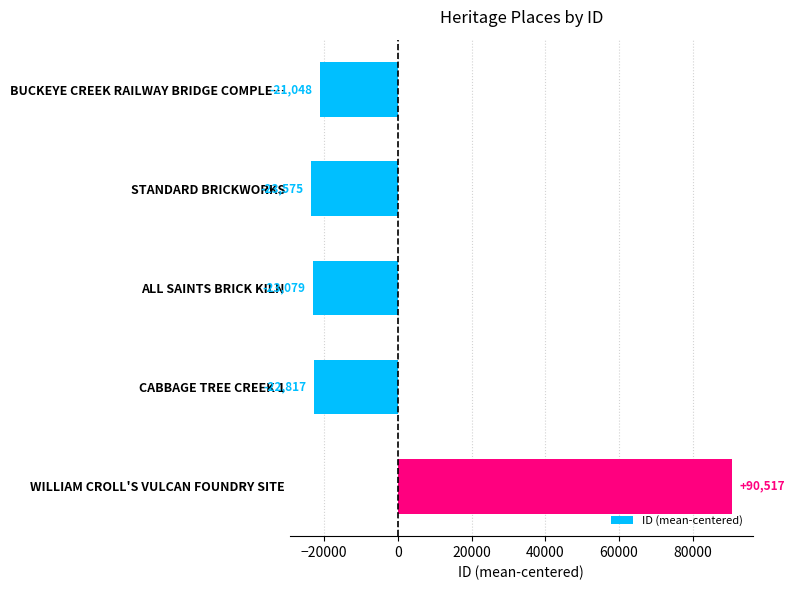

What is the difference between the second highest and second lowest values?

2031.0